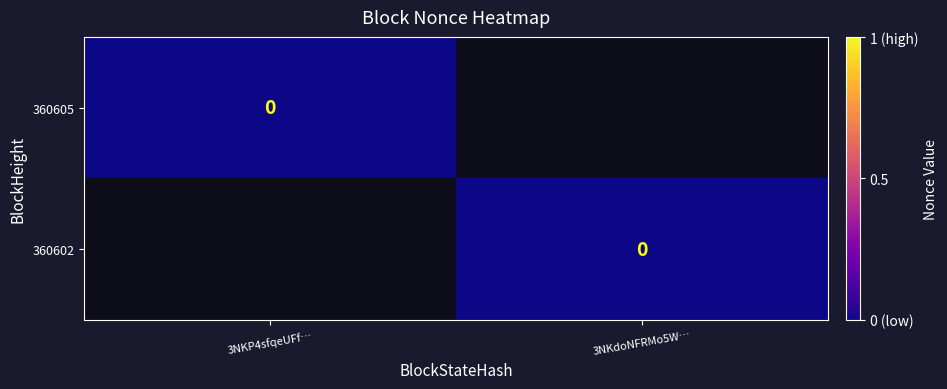

True or false: 360602 has a value of 1 at 1.

False